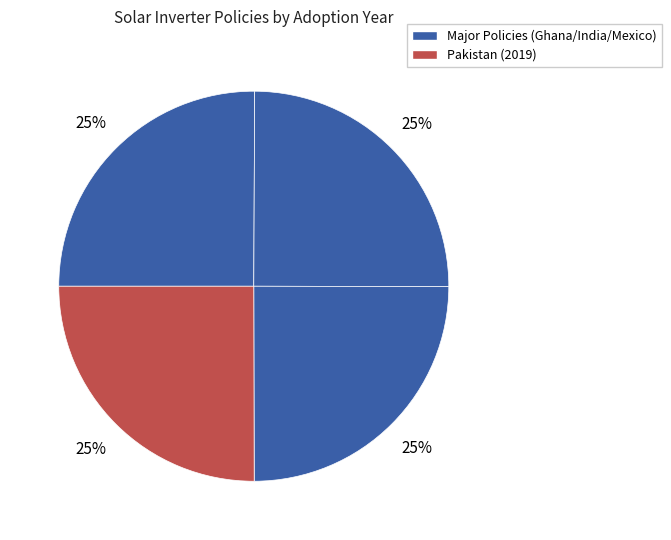

Is there a majority slice in this chart?

No